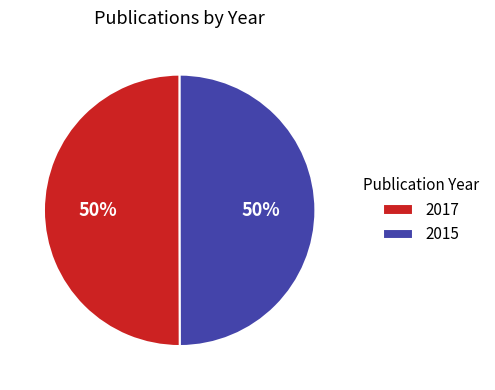

What is the ratio of the value at 2015 to the value at 2017?

1.0